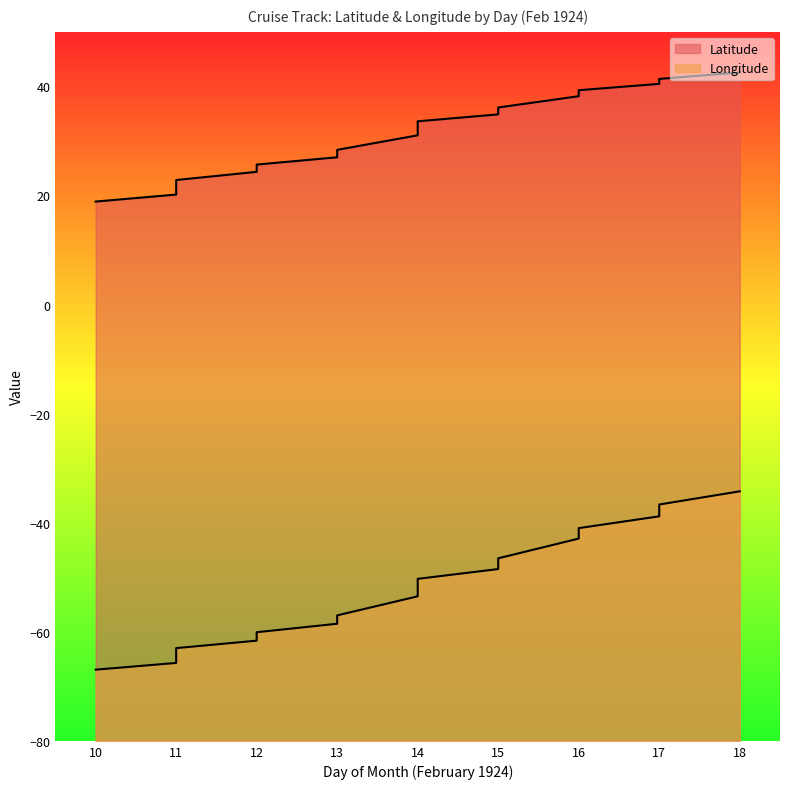

What is the maximum value for Longitude?

-34.2